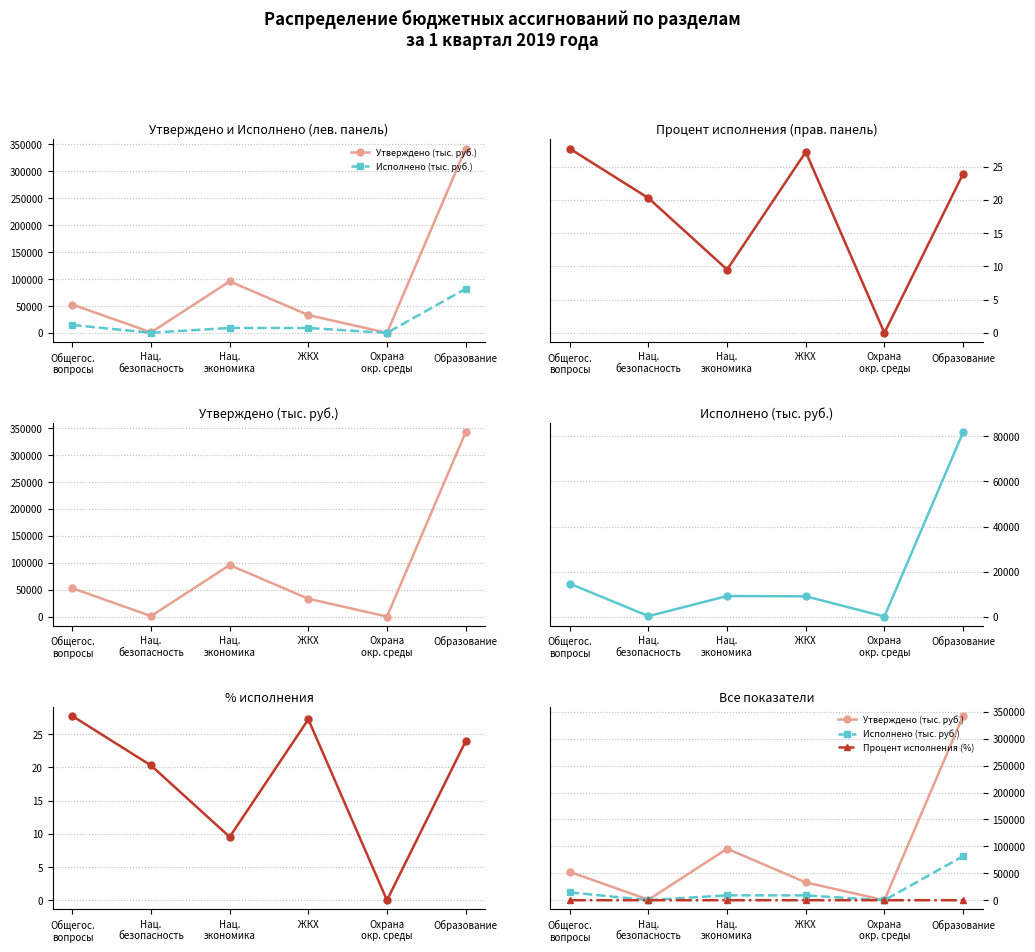

Reading right to left, list all the values displayed in this chart.

Утверждено (тыс. руб.): 342242.1	20.0	33069.0	95694.6	936.5	52658.4
Исполнено (тыс. руб.): 81827.7	0.0	8997.4	9107.2	189.8	14589.8
Процент исполнения (%): 23.9	0.0	27.2	9.5	20.3	27.7